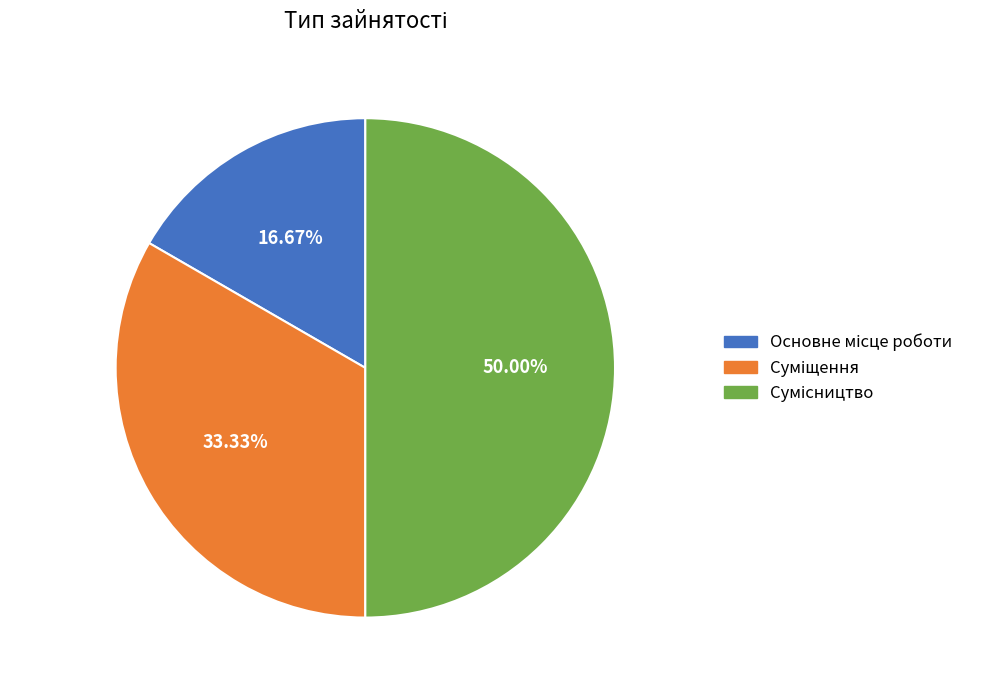

Which has a higher value, Суміщення or Сумісництво?

Сумісництво